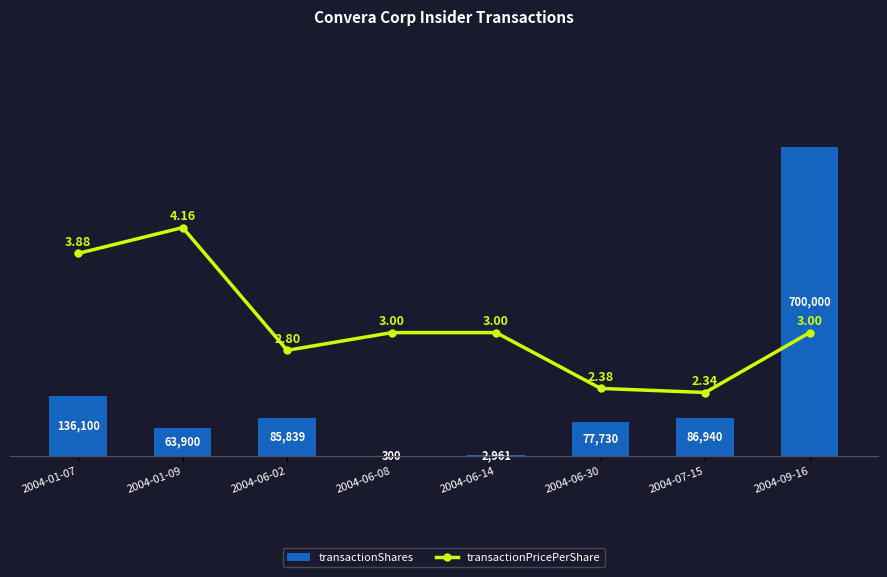

Reading right to left, extract all data points from this chart.

transactionShares: 700000.0	86940.0	77730.0	2961.0	300.0	85839.0	63900.0	136100.0
transactionPricePerShare: 3.0	2.3	2.4	3.0	3.0	2.8	4.2	3.9